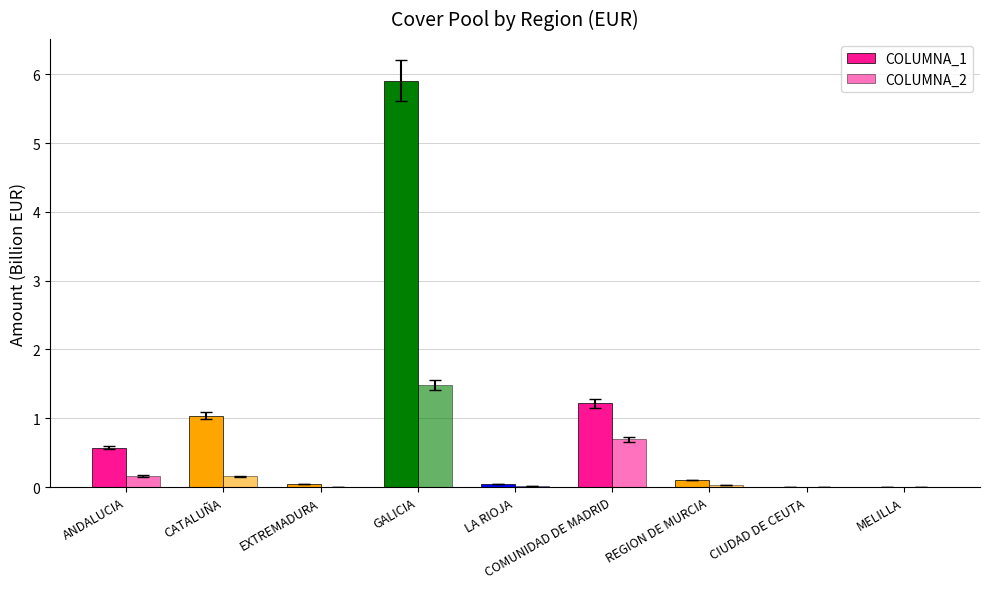

How many data points does each series have?

9